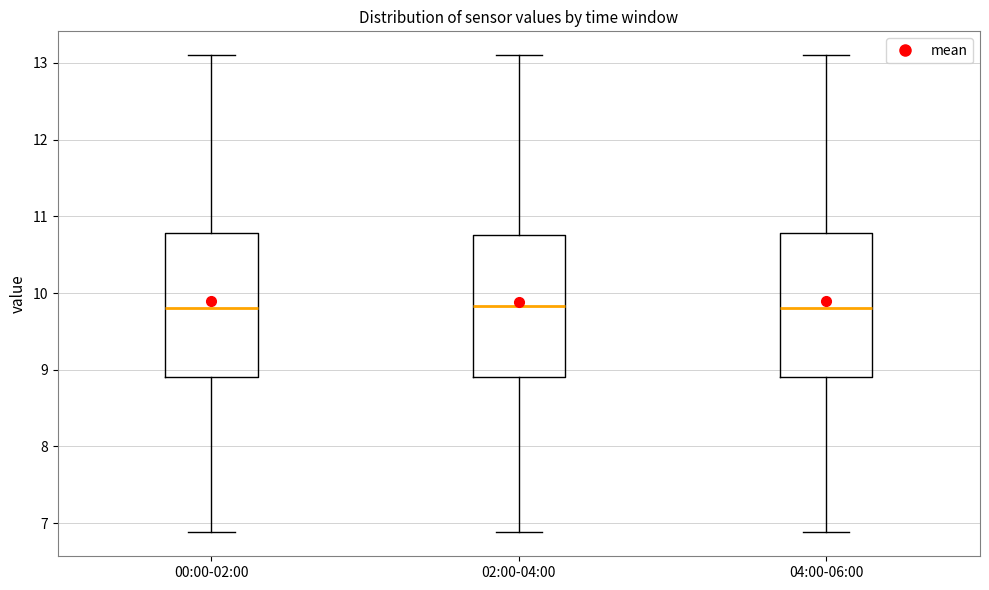

Reading left to right, transcribe this box plot: for each box, give where its median line is, the range the box spans, and where its two whiskers end, as read against the y-axis. The values are not printed on the chart, so give them approximately, as read against the axis.

00:00-02:00: median 9.8, box 8.9 to 10.8, whiskers 6.9 to 13.1
02:00-04:00: median 9.8, box 8.9 to 10.8, whiskers 6.9 to 13.1
04:00-06:00: median 9.8, box 8.9 to 10.8, whiskers 6.9 to 13.1